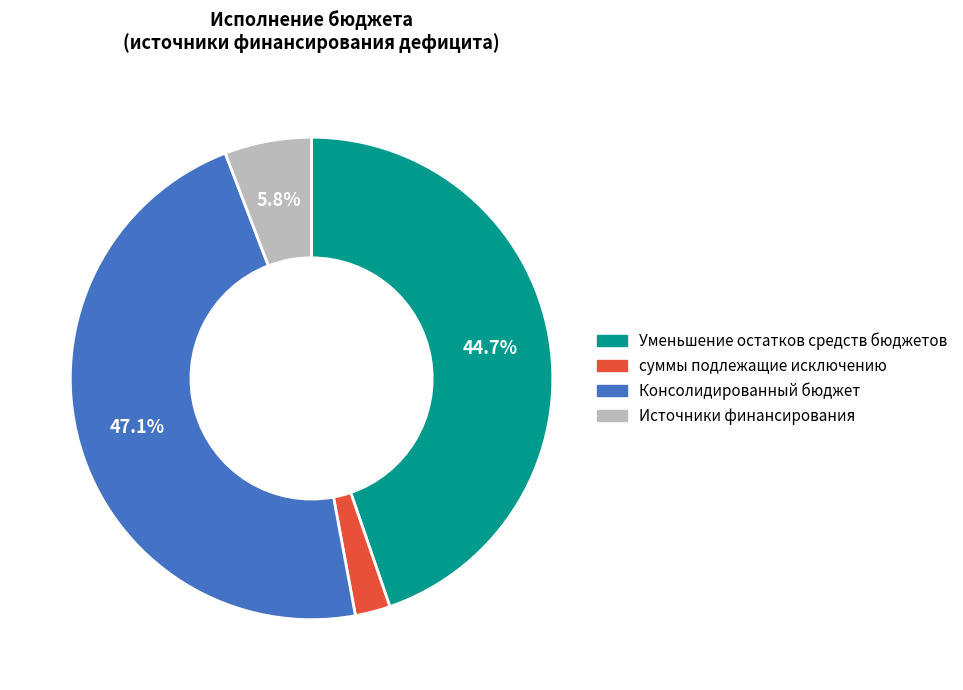

Combined, what portion of the pie is Уменьшение остатков средств бюджетов and Источники финансирования?

50.6%